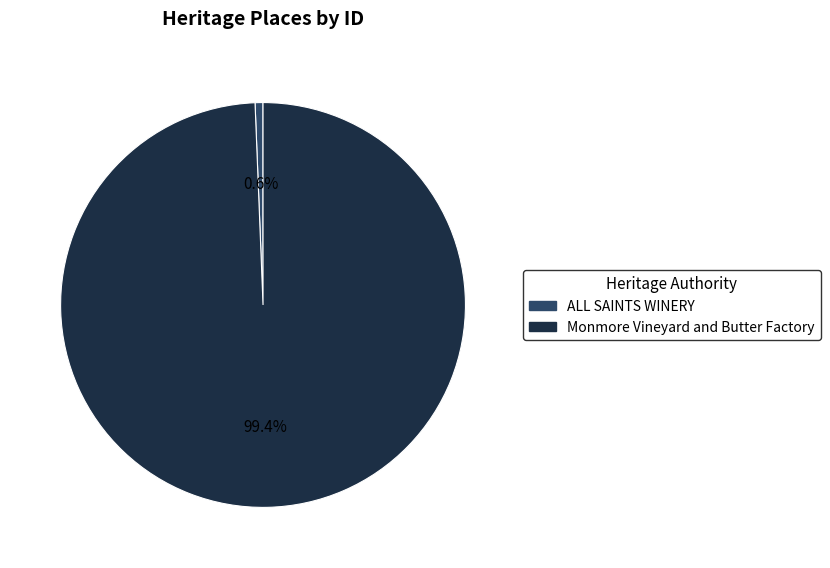

The ALL SAINTS WINERY slice represents 11% of the pie. True or false?

False